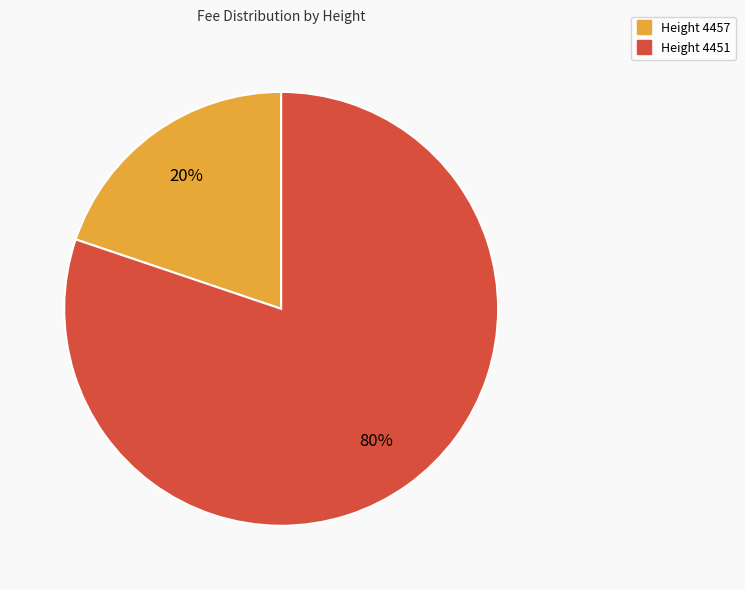

Is there a majority slice in this chart?

Yes